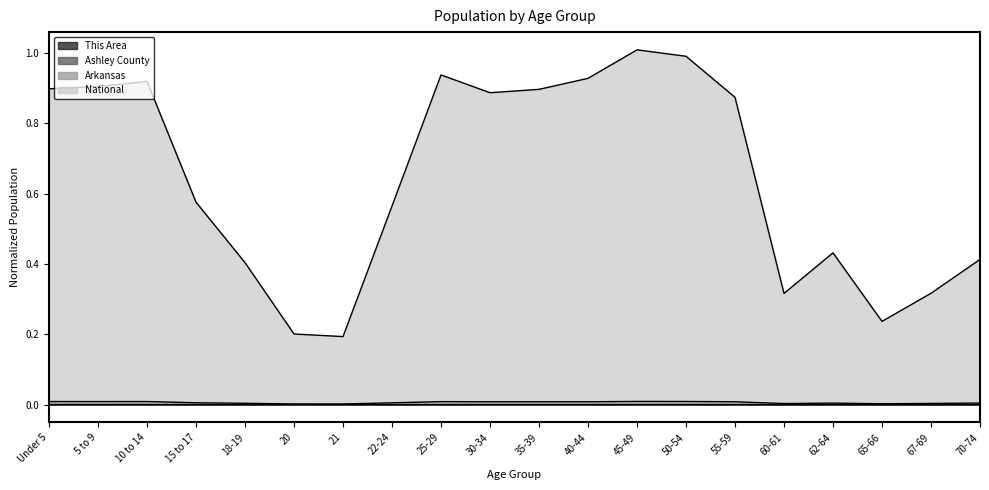

At which category is the sum across all series the highest?

45-49